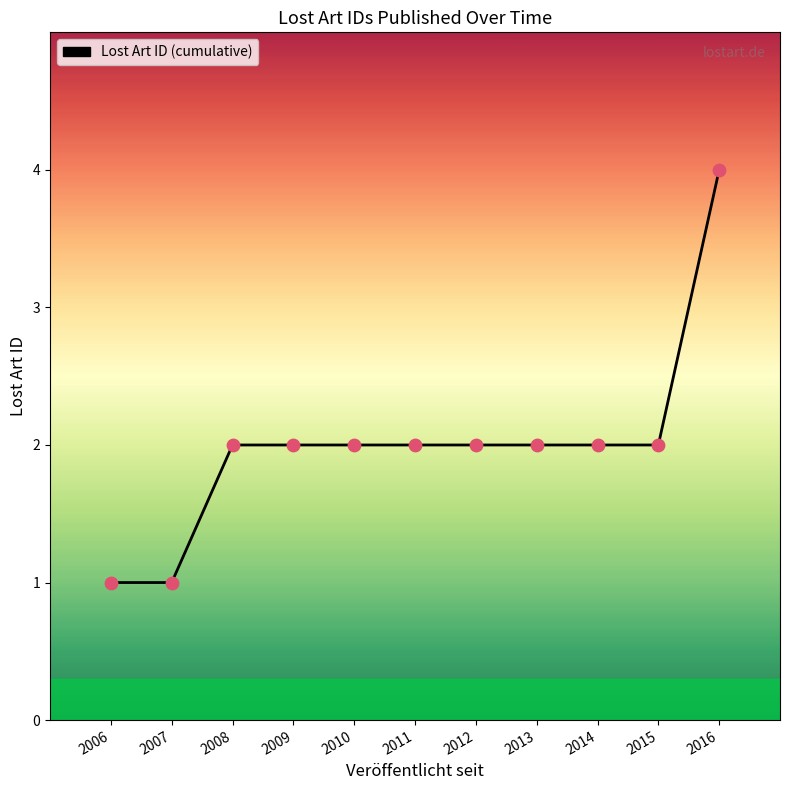

What is the ratio of the value at 2006 to the value at 2010?

0.5